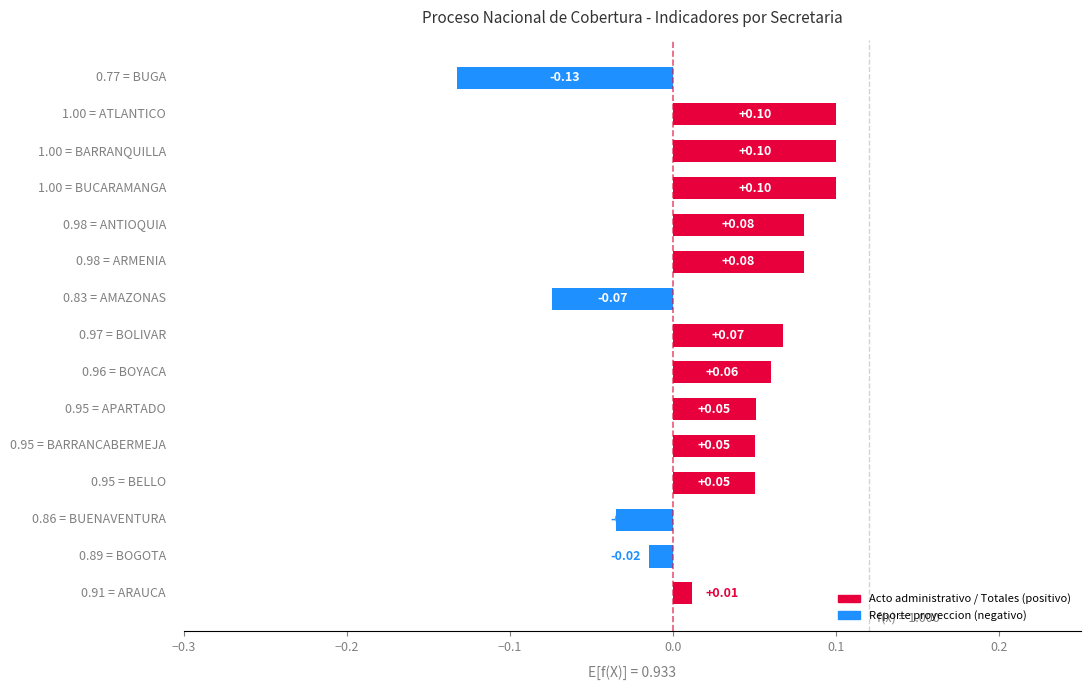

What is the sum of all values?

0.5